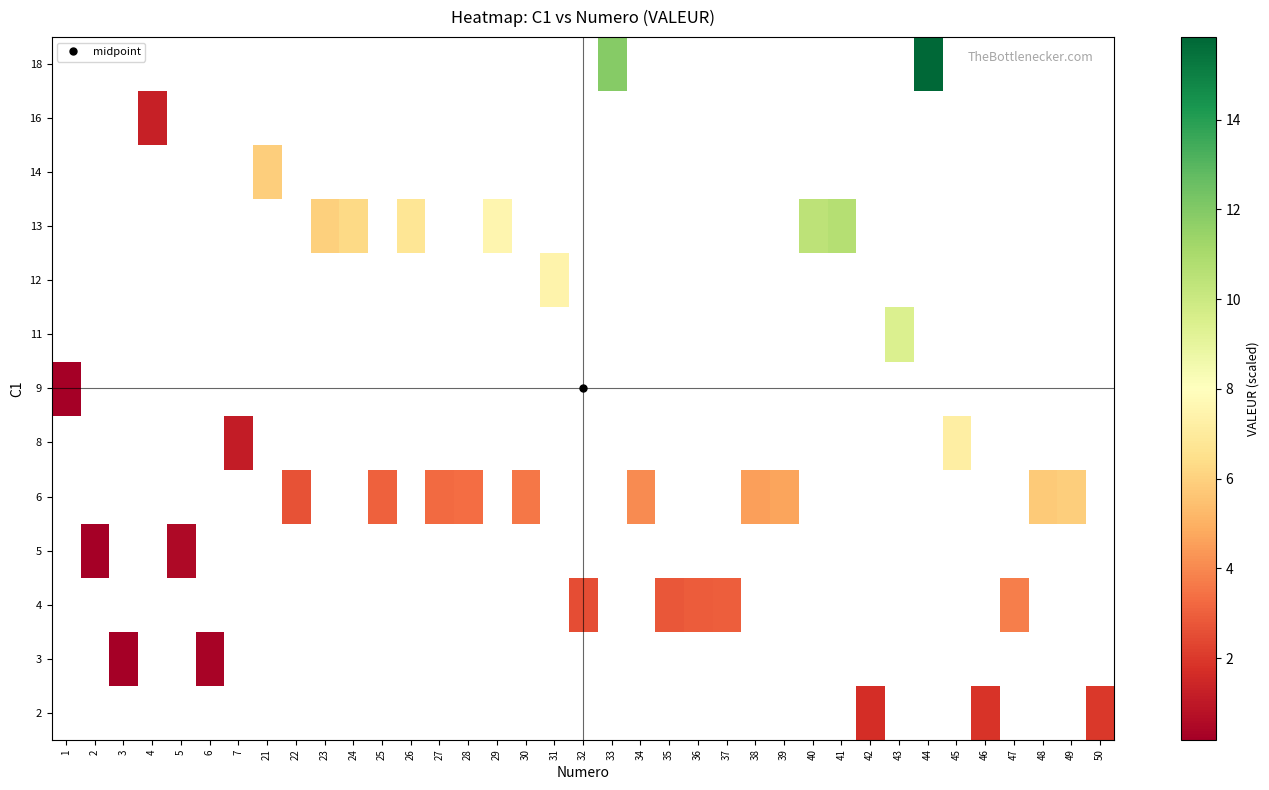

Count the number of categories in the chart.

37